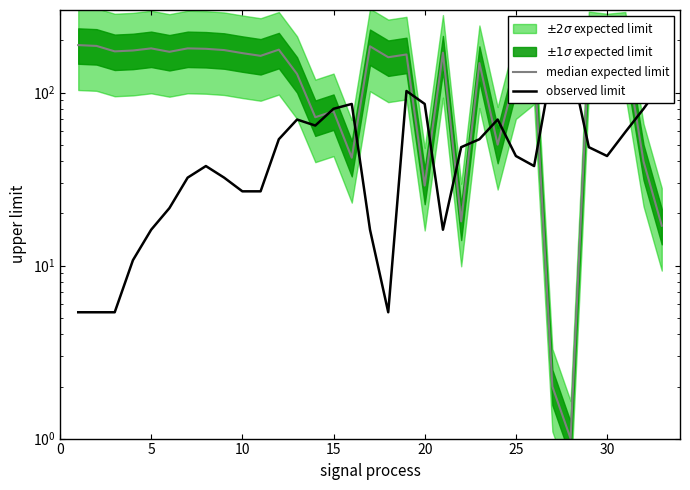

What is the sum of all observed limit values?

1692.0